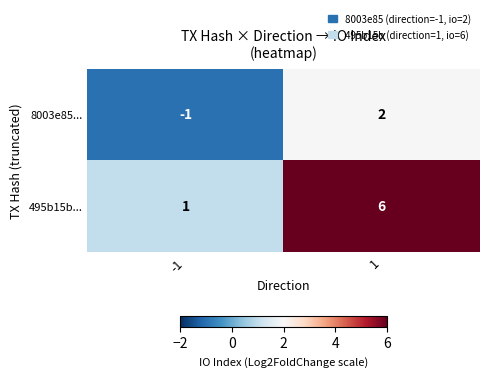

Rank the series at 1 from lowest to highest value.

8003e85..., 495b15b...